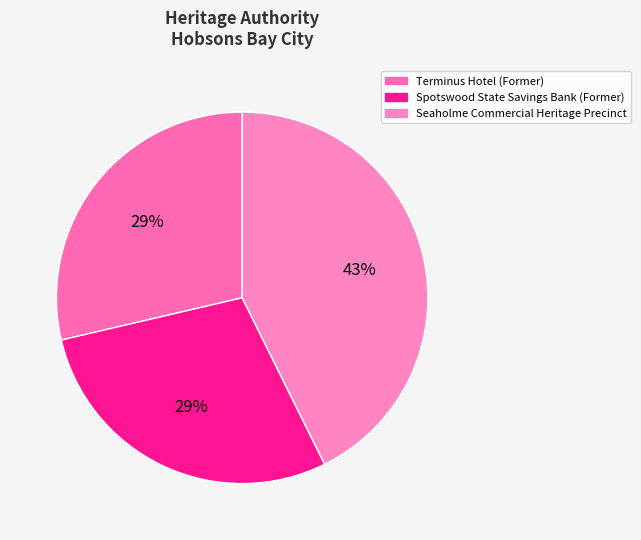

Is there any slice that represents more than half of the pie?

No